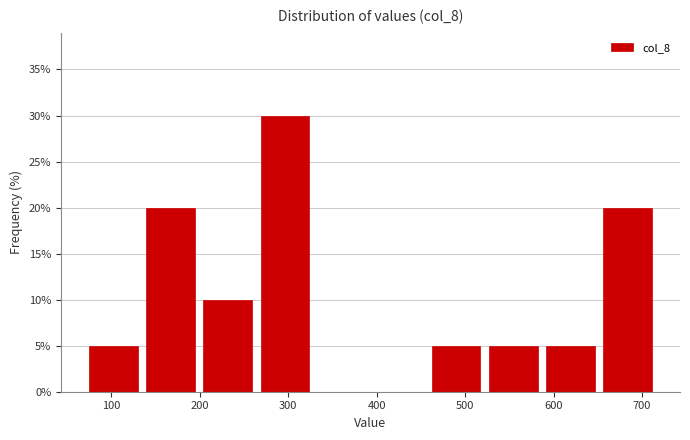

What is the height of the bar covering 590 to 650 on the x-axis? Neither the bar edges nor the heights are printed on the chart, so give them approximately, as read against the axes.

5